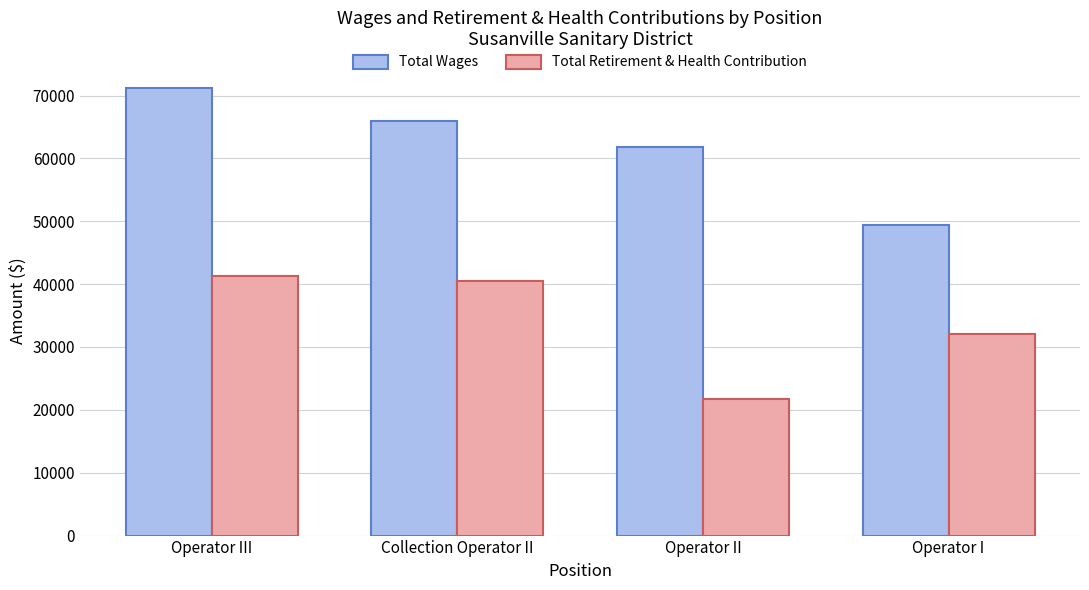

The value of Total Wages at Operator III is 48796. True or false?

False